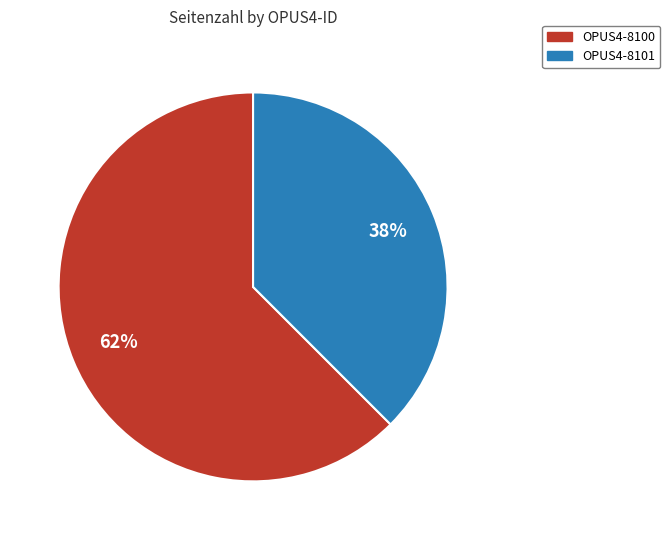

To the nearest percent, what portion does OPUS4-8101 represent?

38%